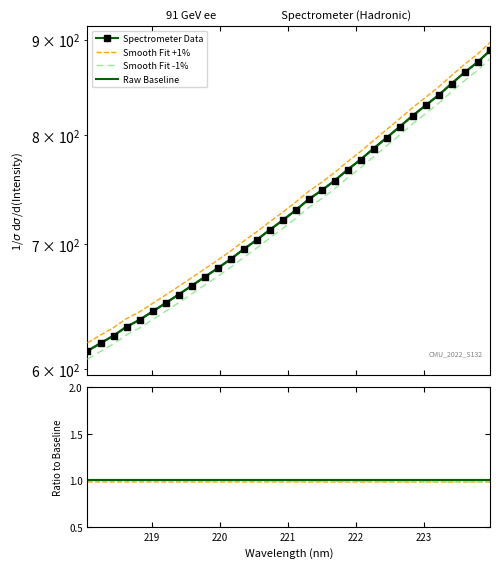

Reading left to right, what are all the values shown in this chart?

619.9	625.8	631.6	638.6	644.0	650.7	657.4	664.4	671.6	678.8	686.2	693.9	702.5	710.5	719.3	727.9	736.9	746.9	755.1	764.3	774.6	784.4	795.1	805.7	816.6	827.8	838.3	849.0	861.1	873.1	884.1	897.4